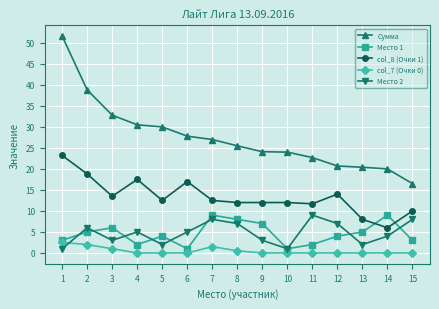

What is the value of the Сумма point at the 7th from the left?

27.0